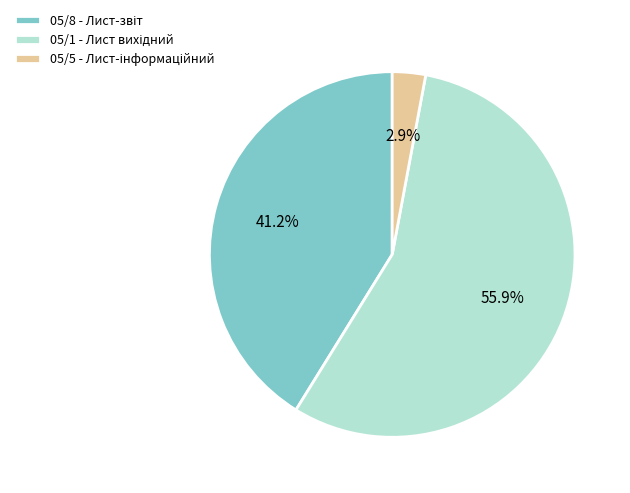

Does any single category account for the majority?

Yes